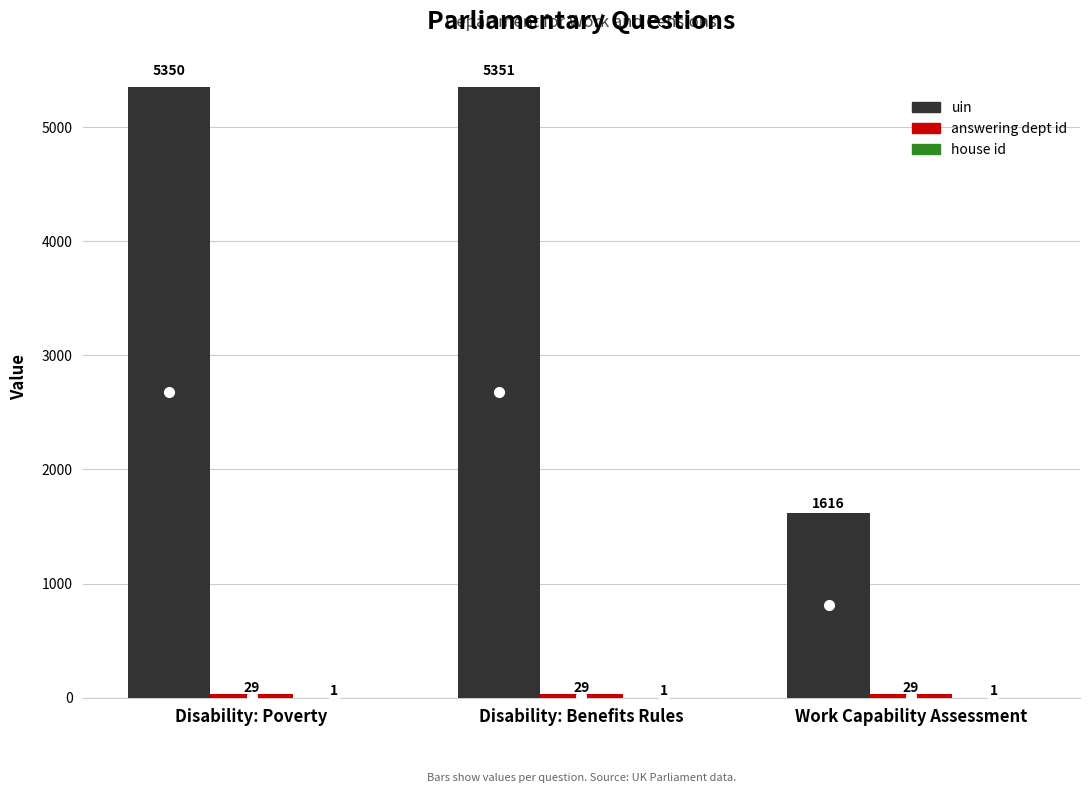

How many groups of bars are there?

3